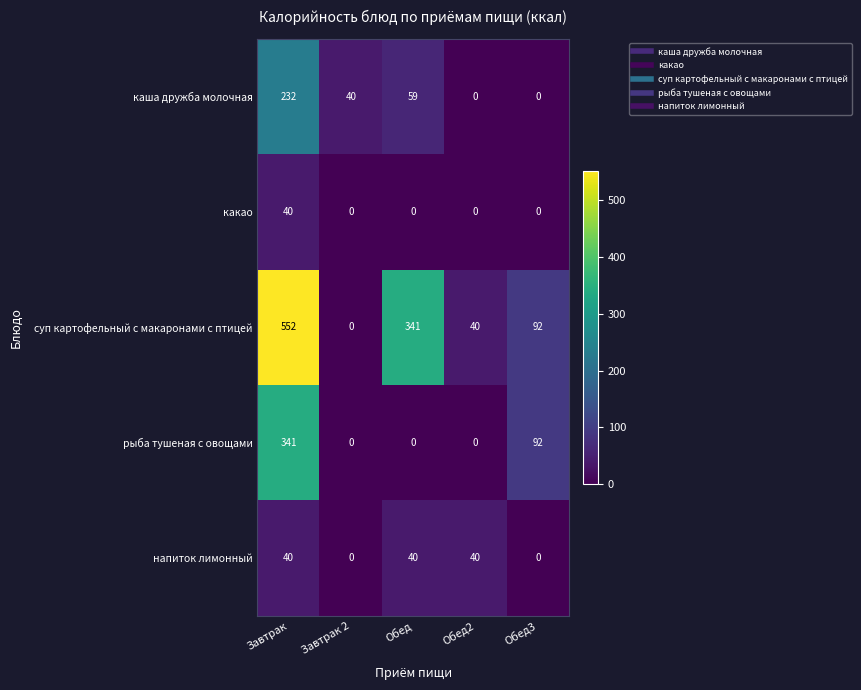

Which series has the widest spread of values?

суп картофельный с макаронами с птицей